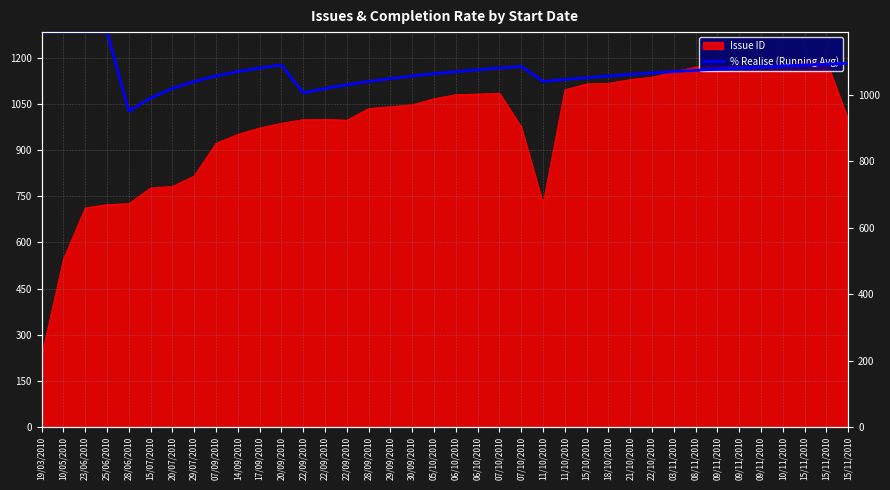

Where is the first local minimum?

28/06/2010